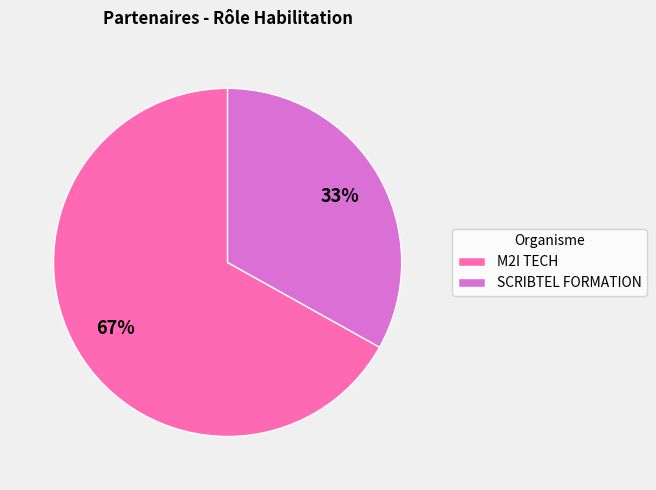

How many slices are in this pie chart?

2